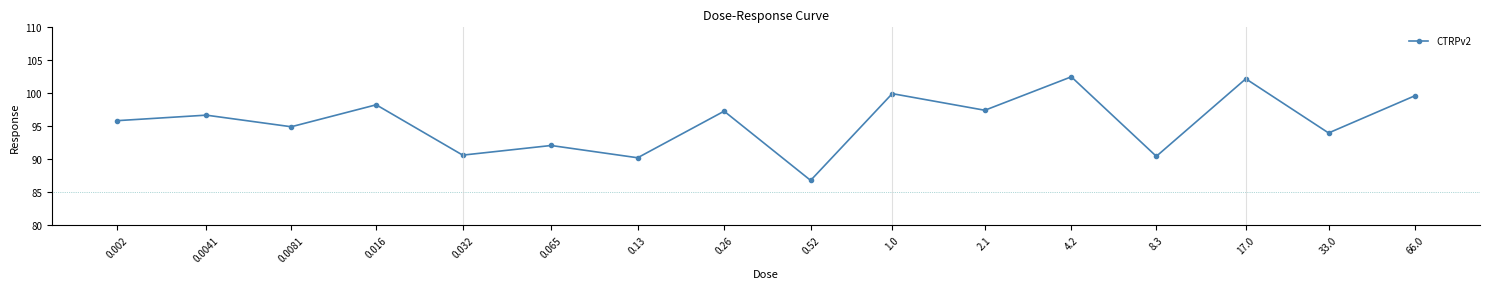

What is the difference between the maximum and second lowest values?

12.3